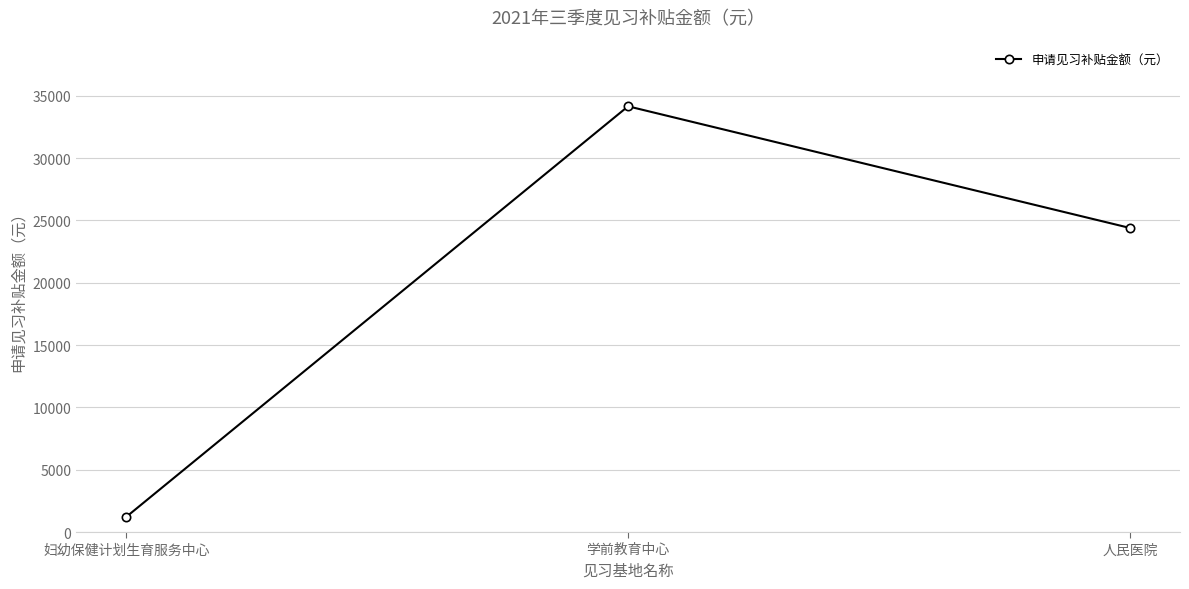

True or false: the data shows 39874 at 人民医院.

False